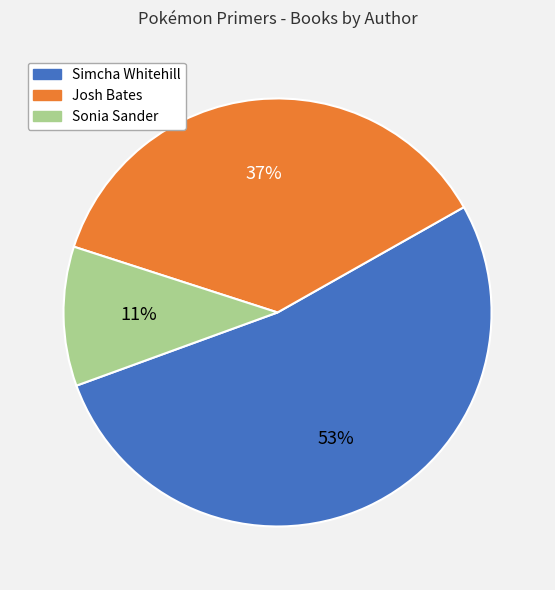

Combined, do Simcha Whitehill and Sonia Sander account for over 50%?

Yes